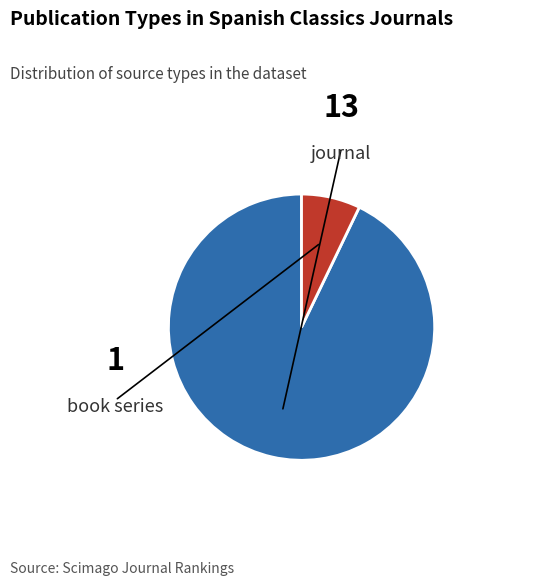

Which slice represents more than half of the pie?

journal